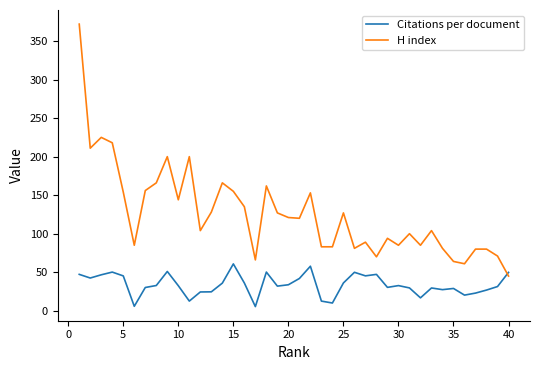

How many intersections are there between Citations per document and H index?

1